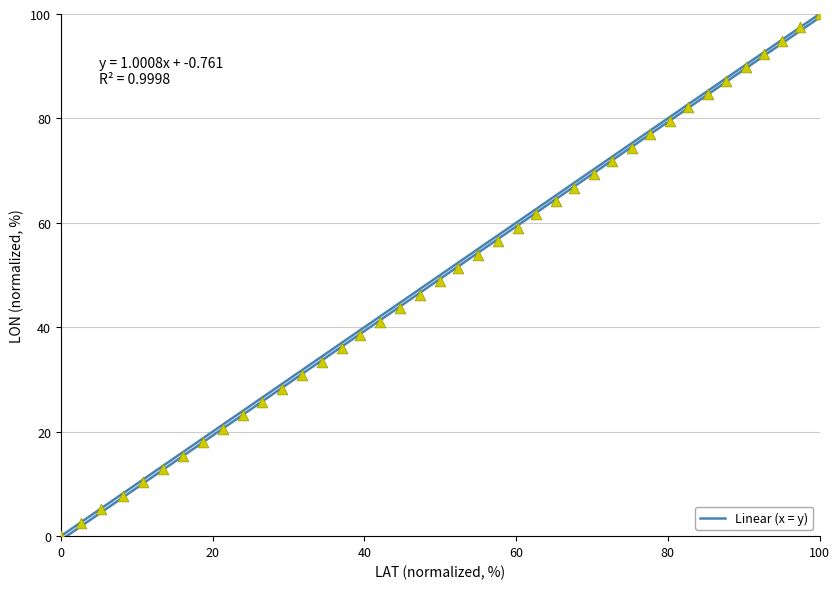

What is the range of X values (max minus min)?

100.0